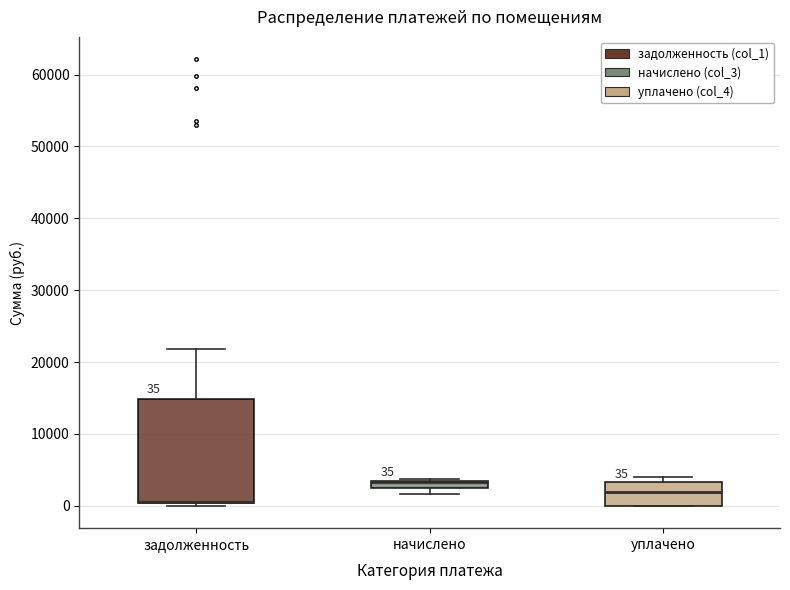

Which box is the tallest, from its lower edge to its upper edge?

задолженность